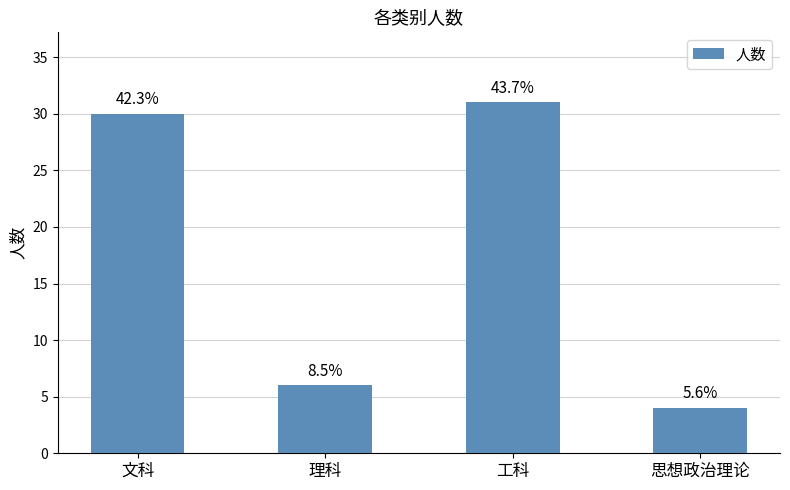

Reading left to right, transcribe all the data shown in this chart.

文科=30	理科=6	工科=31	思想政治理论=4